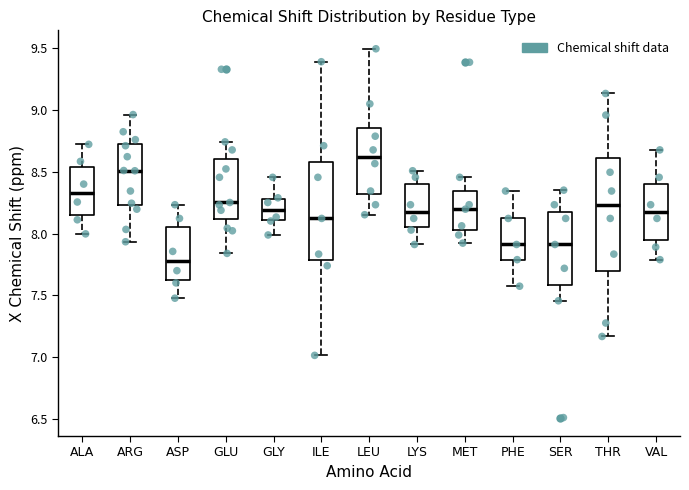

Comparing the boxes themselves (not the whiskers), which one is the tallest?

THR